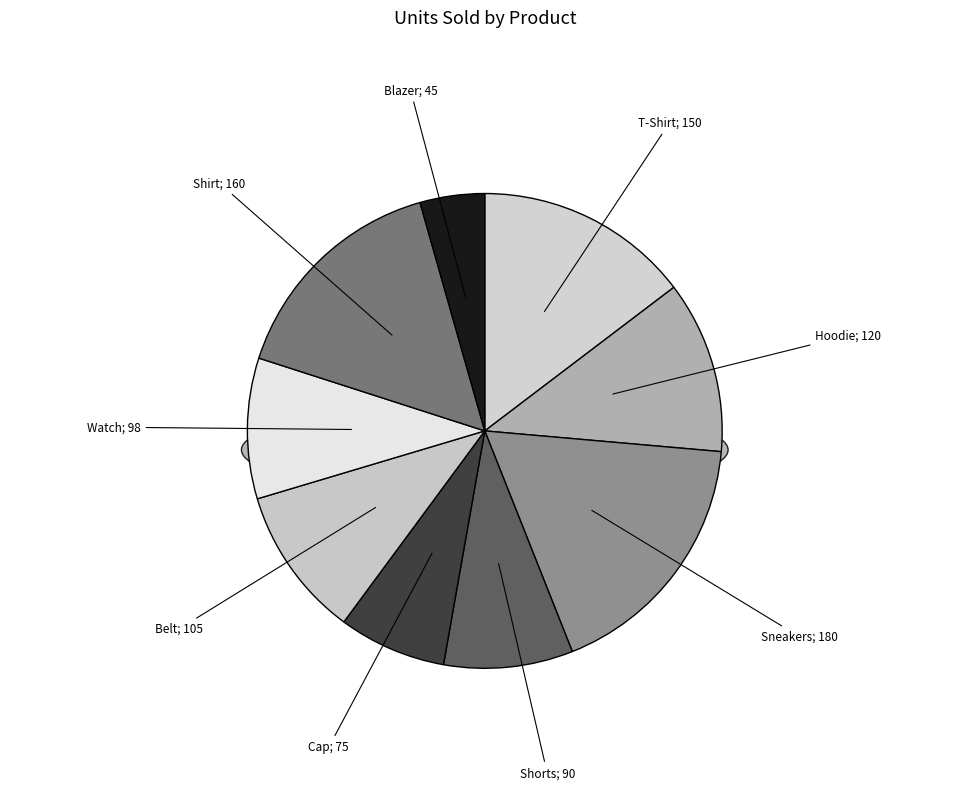

To the nearest percent, what is the combined percentage of Hoodie and Shorts?

21%